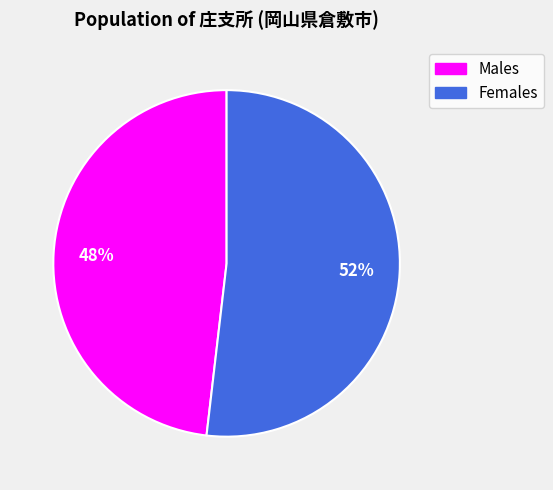

How many slices are in this pie chart?

2